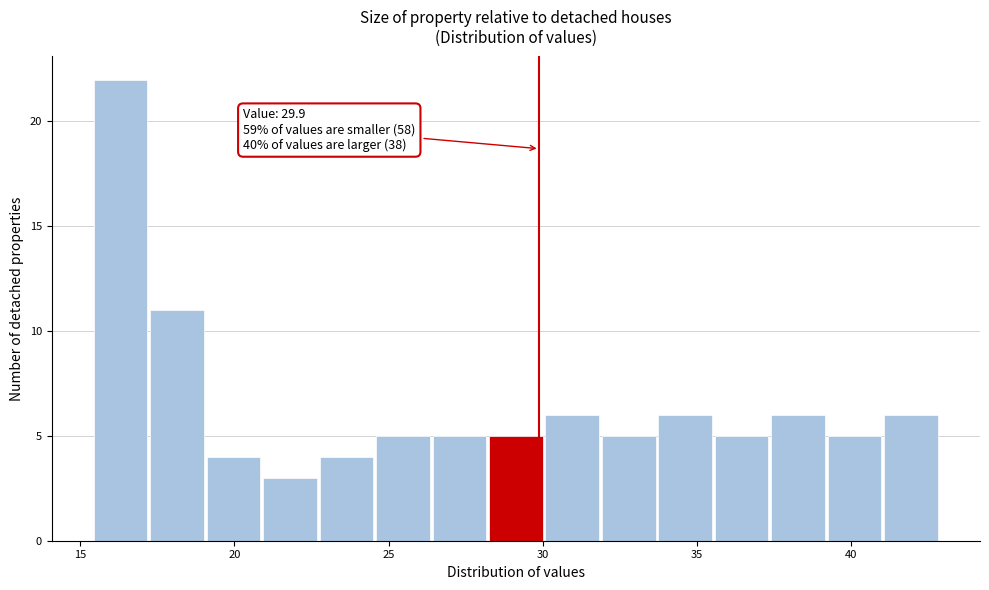

Read against the x-axis, roughly where is the centre of the tallest bar?

16.5